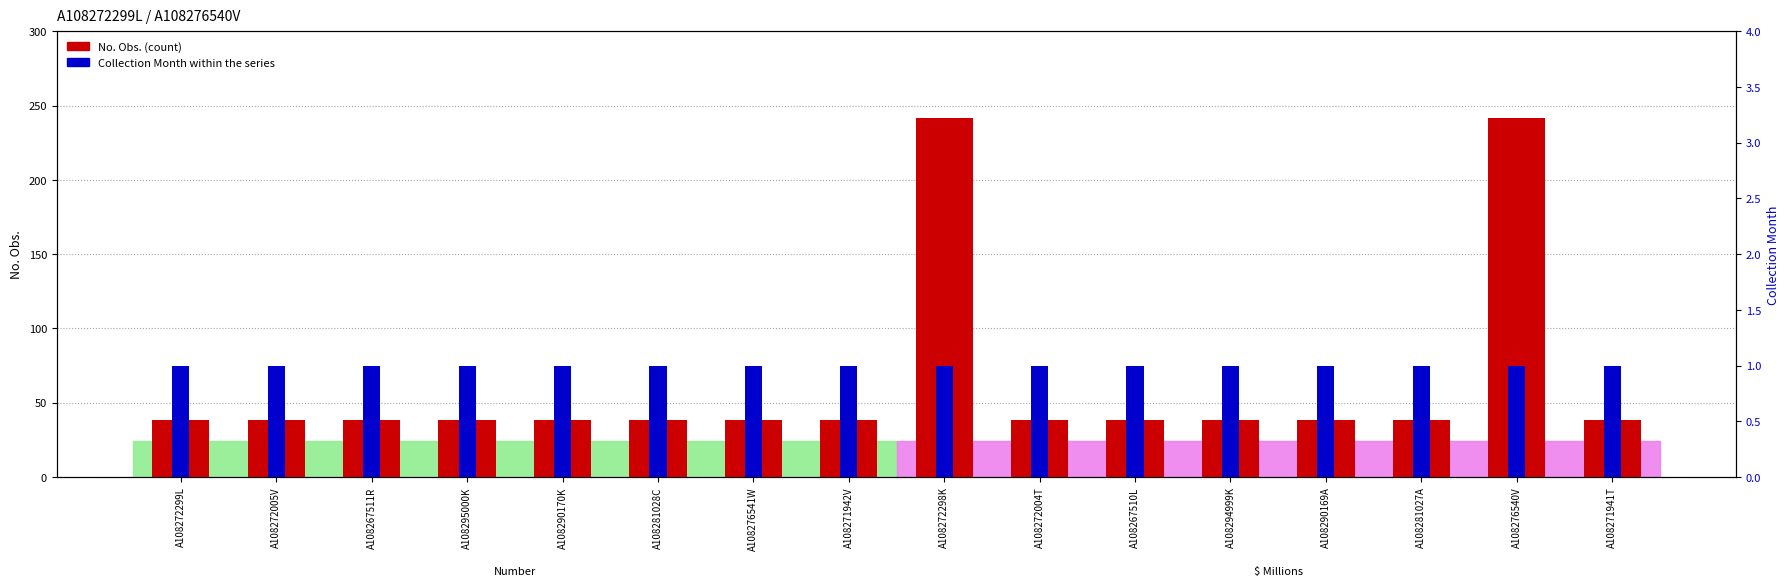

Between A108281027A and A108272298K, which is larger?

A108272298K